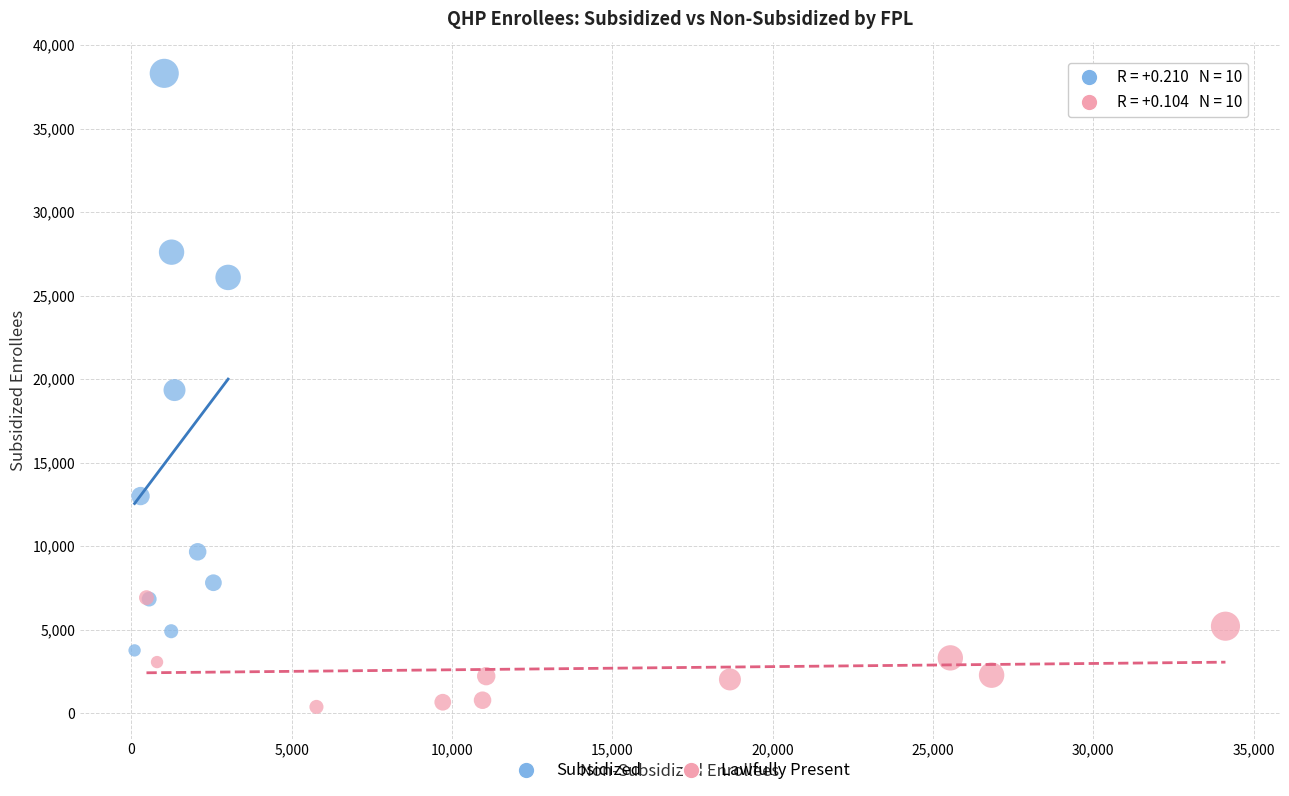

Which series reaches the maximum Y coordinate?

Subsidized